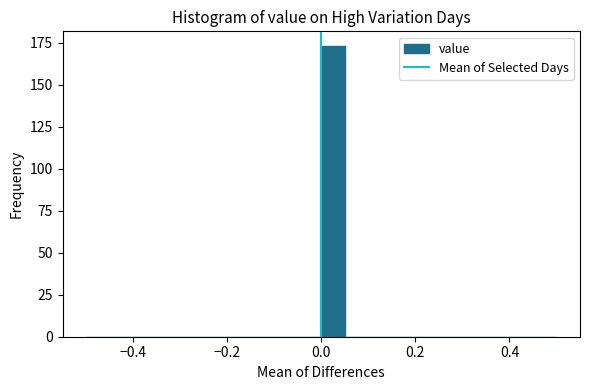

Read against the x-axis, roughly where is the centre of the tallest bar?

0.02